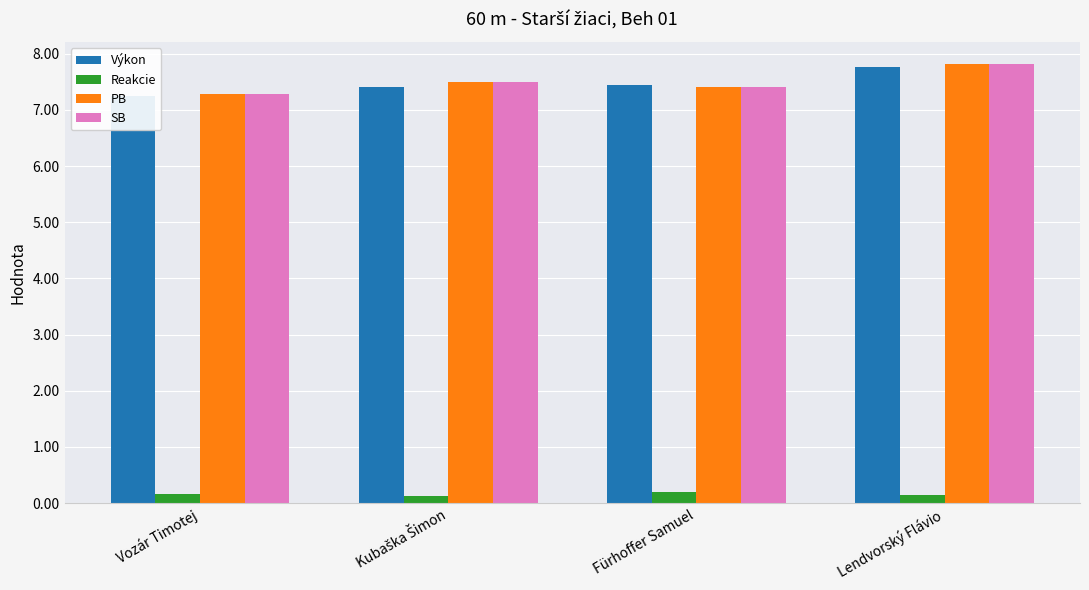

The Výkon series shows 7.4 at Fürhoffer Samuel. True or false?

True